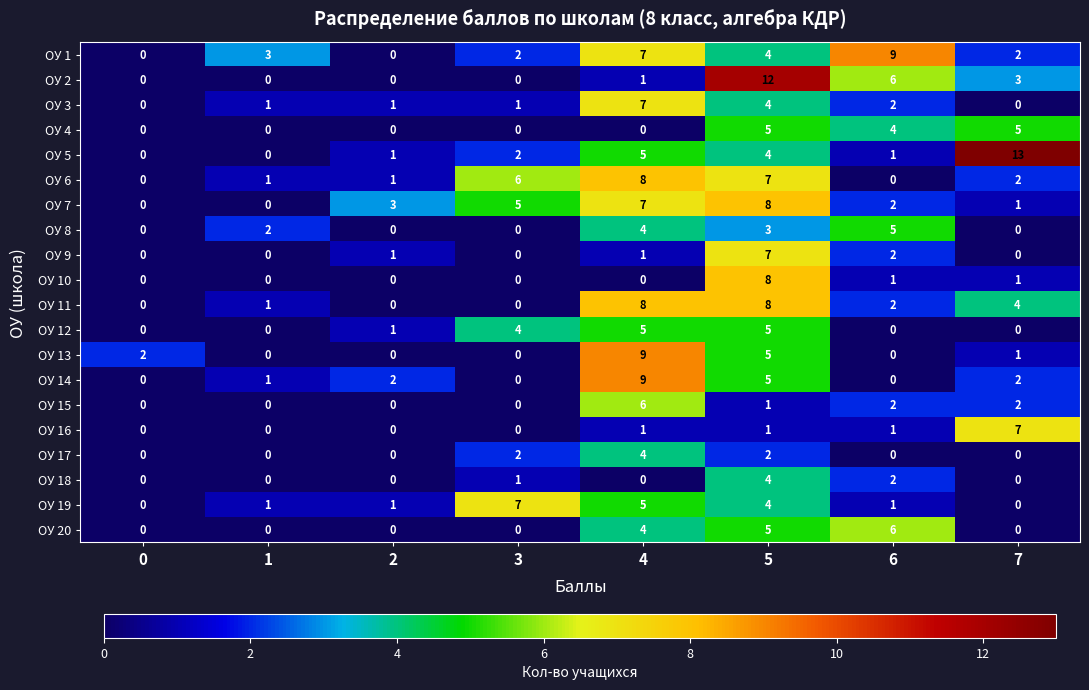

Which series has the widest spread of values?

ОУ 5